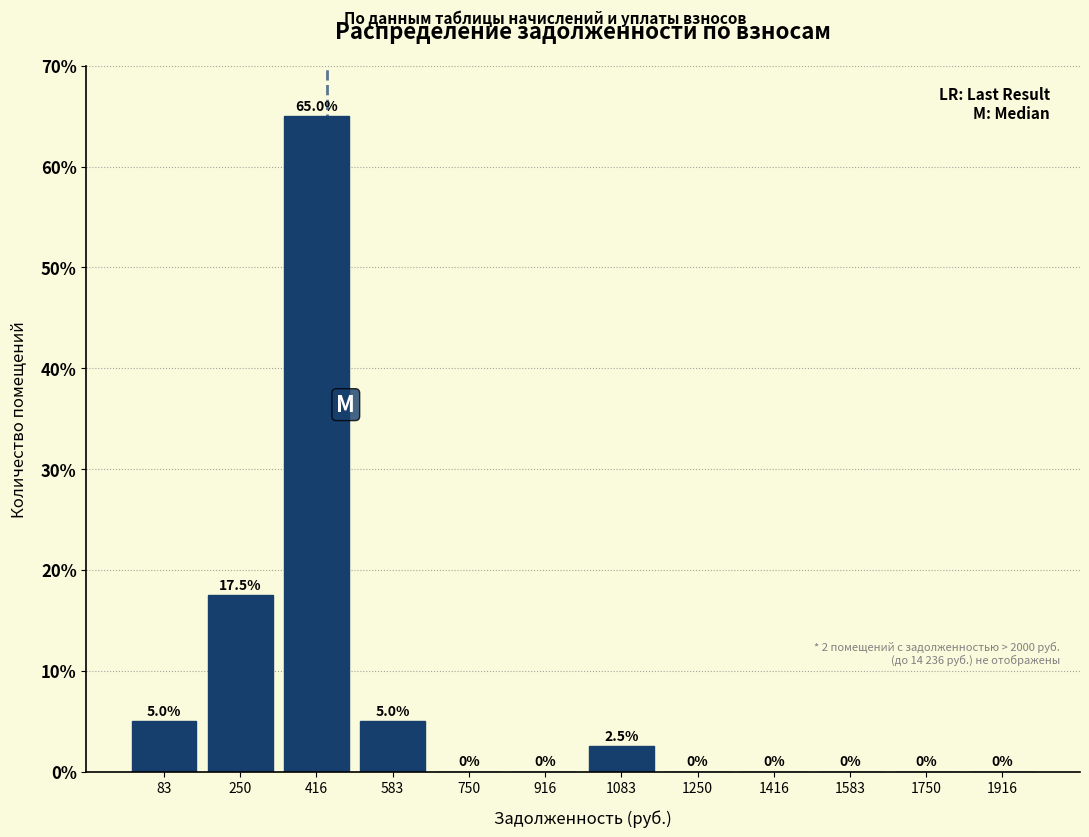

How tall is the bar that spans 500 to 660 on the x-axis? The bar edges are not printed on the chart, so give them approximately, as read against the axis.

5.0